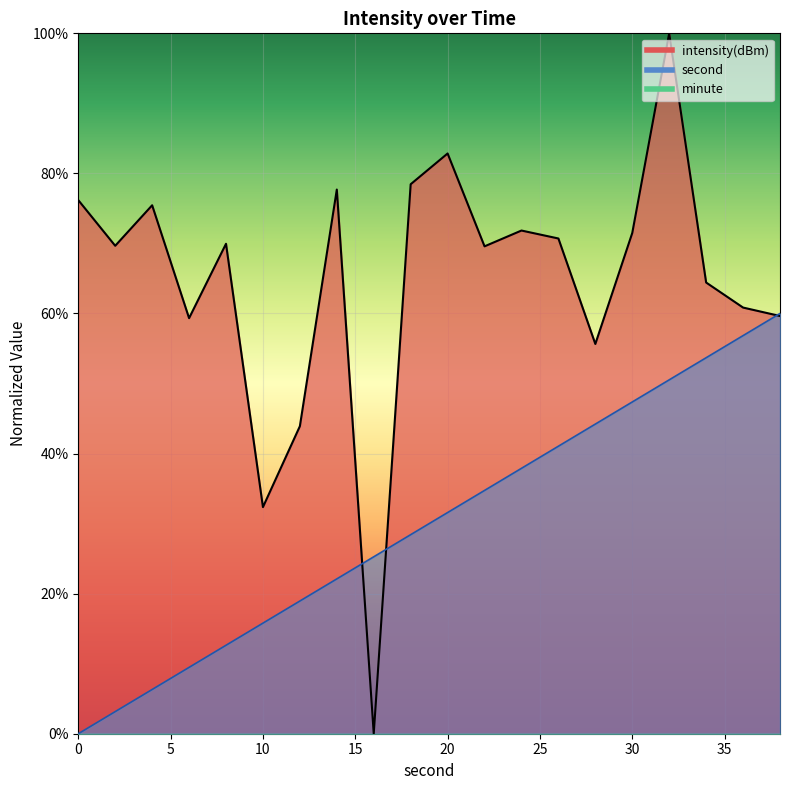

In intensity, how many points are lower than both neighbors (excluding endpoints)?

6